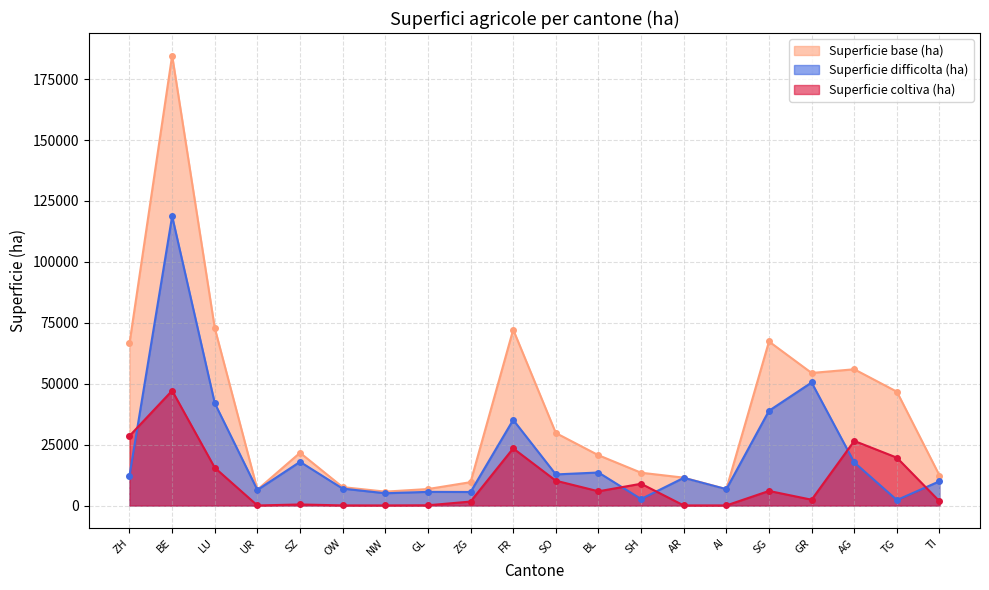

Reading left to right, extract all data points from this chart.

Superficie base (ha): ZH=66573.0	BE=184687.0	LU=72815.1	UR=6504.3	SZ=21647.9	OW=7547.8	NW=5700.7	GL=6764.3	ZG=9582.9	FR=72188.4	SO=29755.2	BL=20636.3	SH=13458.8	AR=11435.4	AI=6736.9	SG=67322.0	GR=54402.1	AG=55917.1	TG=46715.8	TI=12311.9
Superficie difficolta (ha): ZH=12275.5	BE=118741.4	LU=41990.9	UR=6405.5	SZ=17931.9	OW=6933.7	NW=5031.9	GL=5602.4	ZG=5546.7	FR=35153.2	SO=12764.8	BL=13548.9	SH=2660.2	AR=11352.4	AI=6705.4	SG=38882.9	GR=50494.4	AG=17694.1	TG=2247.3	TI=9954.2
Superficie coltiva (ha): ZH=28563.9	BE=47144.1	LU=15505.8	UR=15.8	SZ=427.9	OW=42.0	NW=33.2	GL=95.8	ZG=1621.9	FR=23454.6	SO=10182.6	BL=5835.7	SH=8932.7	AR=33.1	AI=30.7	SG=5978.2	GR=2377.7	AG=26511.7	TG=19640.6	TI=1729.2